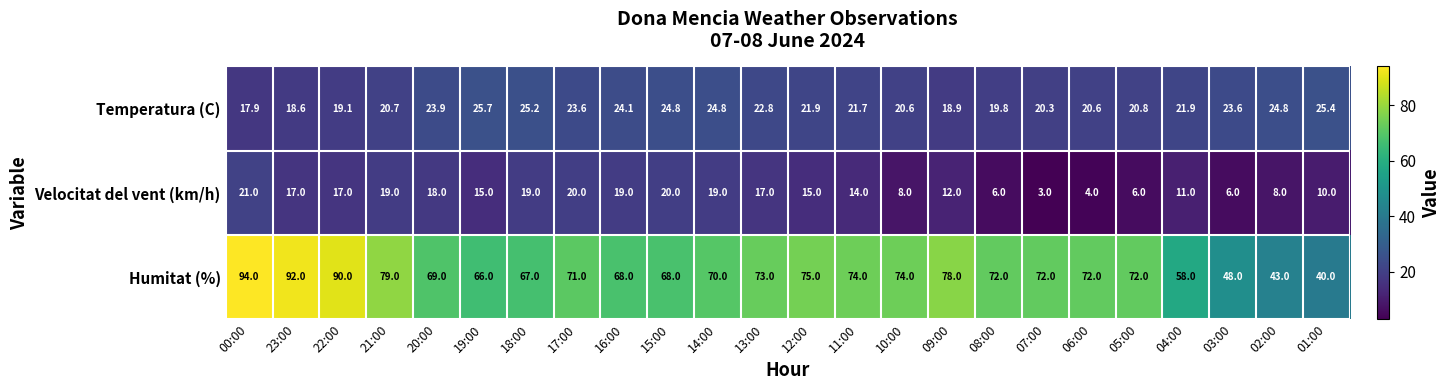

What is the sum of all Temperatura (C) values?

531.5